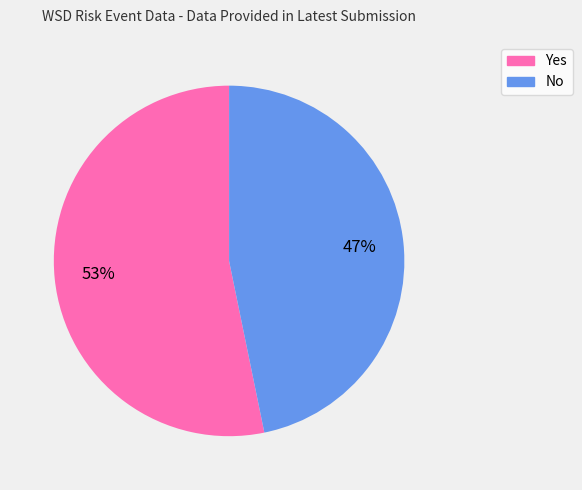

True or false: No accounts for 47% of the total.

True